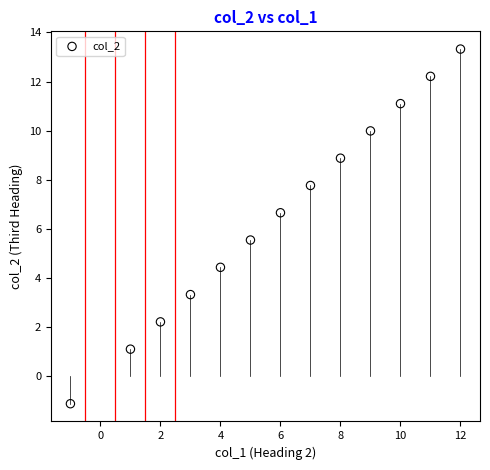

What is the range of X values (max minus min)?

13.0